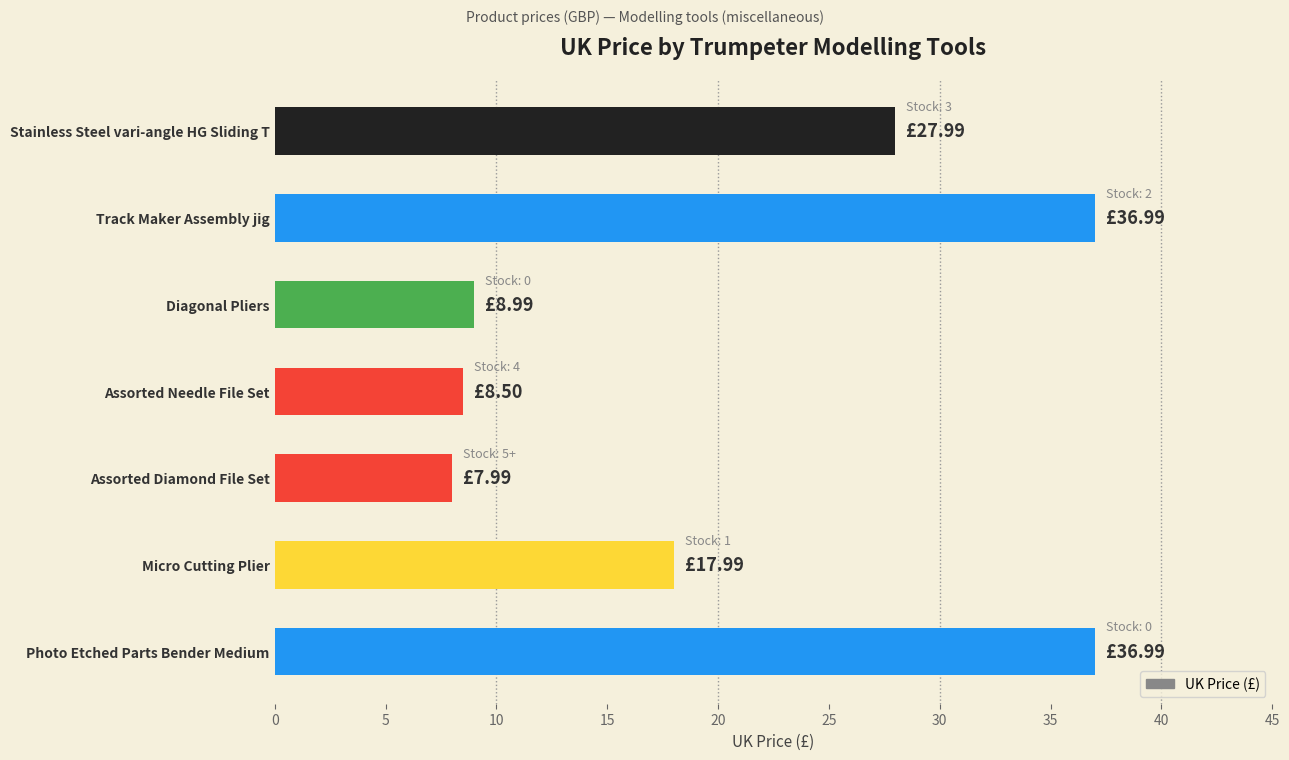

Are the bars horizontal?

Yes